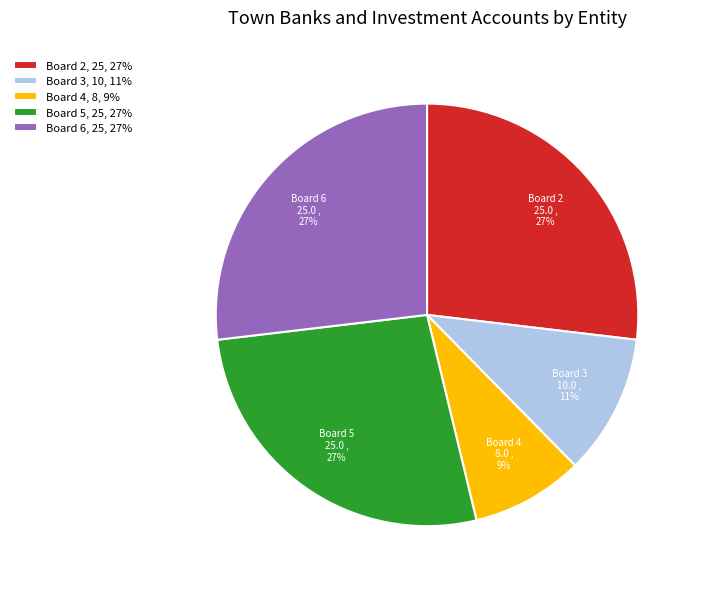

Between Board 4, 8, 9% and Board 2, 25, 27%, which is larger?

Board 2, 25, 27%